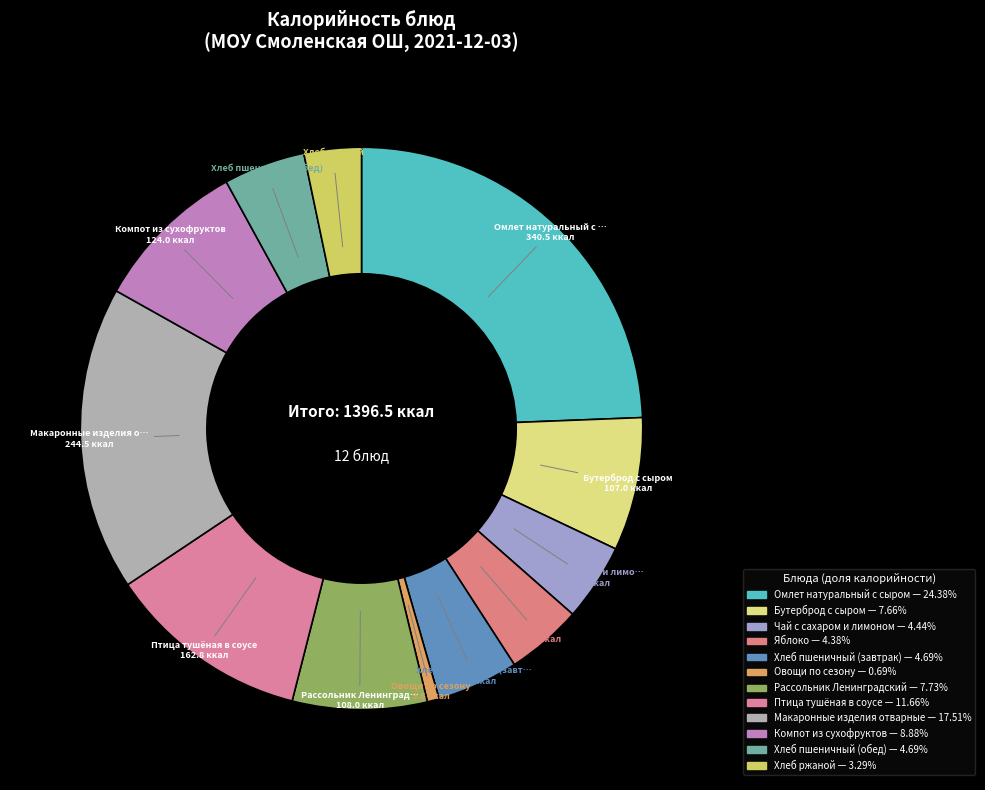

True or false: Хлеб пшеничный (обед) accounts for 1% of the total.

False